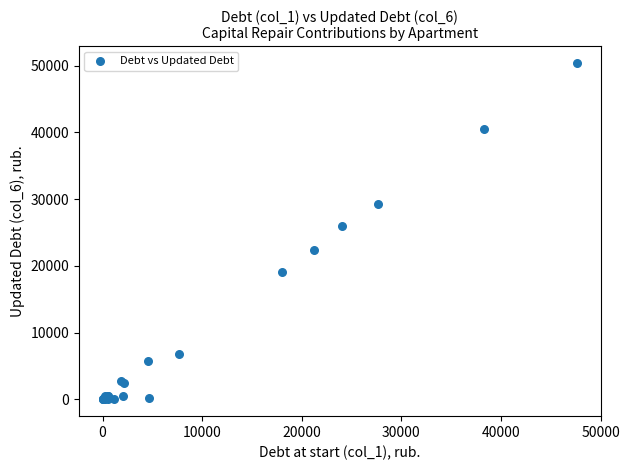

What Y value in the scatter plot is closest to 25185?

26015.7